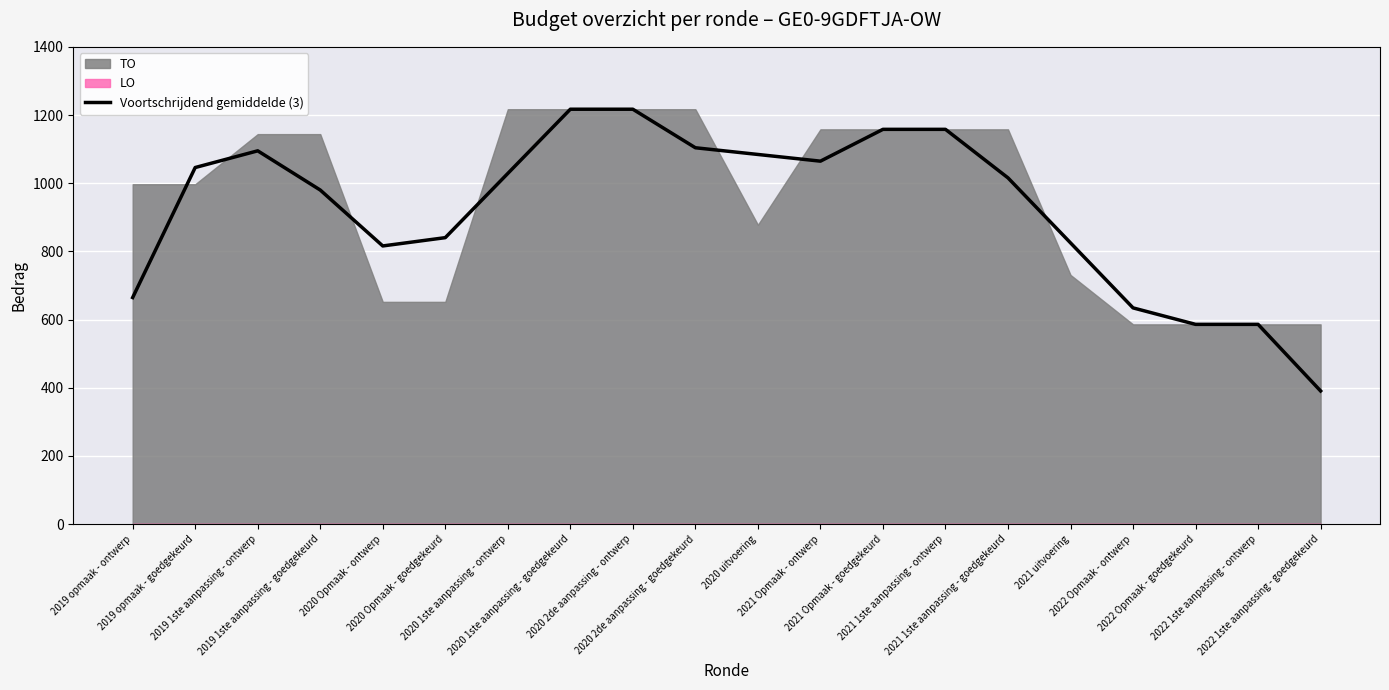

What is the sum of all values?

18511.3